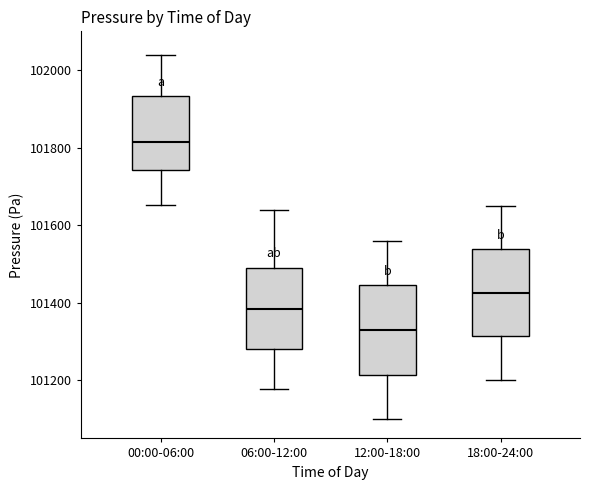

Reading left to right, transcribe this box plot: for each box, give where its median line is, the range the box spans, and where its two whiskers end, as read against the y-axis. The values are not printed on the chart, so give them approximately, as read against the axis.

00:00-06:00: median 101820, box 101740 to 101940, whiskers 101660 to 102040
06:00-12:00: median 101380, box 101280 to 101500, whiskers 101180 to 101640
12:00-18:00: median 101320, box 101220 to 101440, whiskers 101100 to 101560
18:00-24:00: median 101420, box 101320 to 101540, whiskers 101200 to 101660